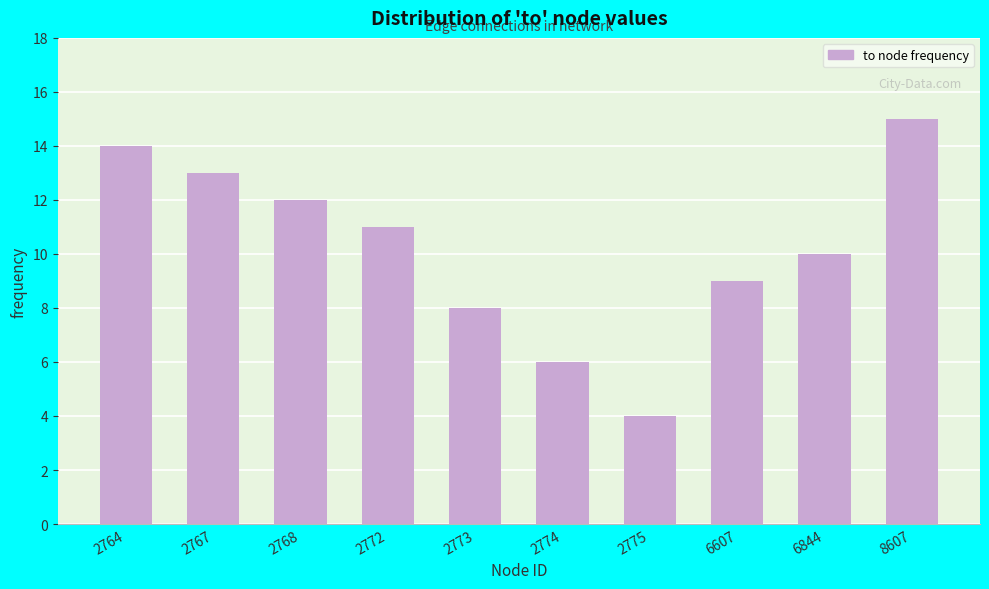

Reading left to right, extract all data points from this chart.

14	13	12	11	8	6	4	9	10	15